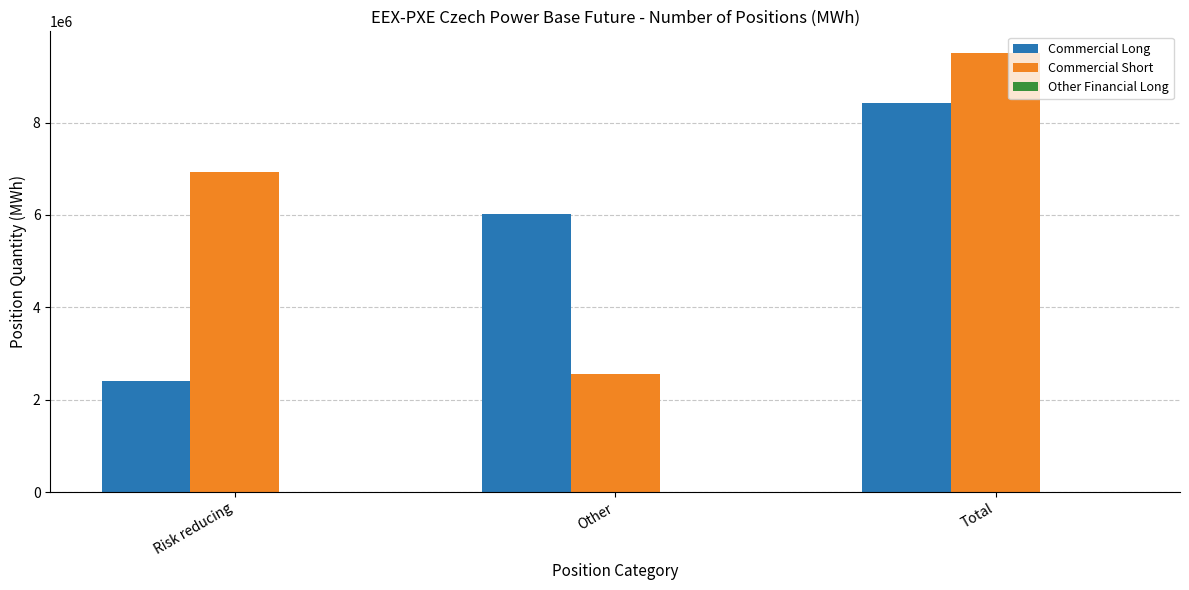

Is the value of Commercial Short at Other greater than the value of Commercial Long at Other?

No